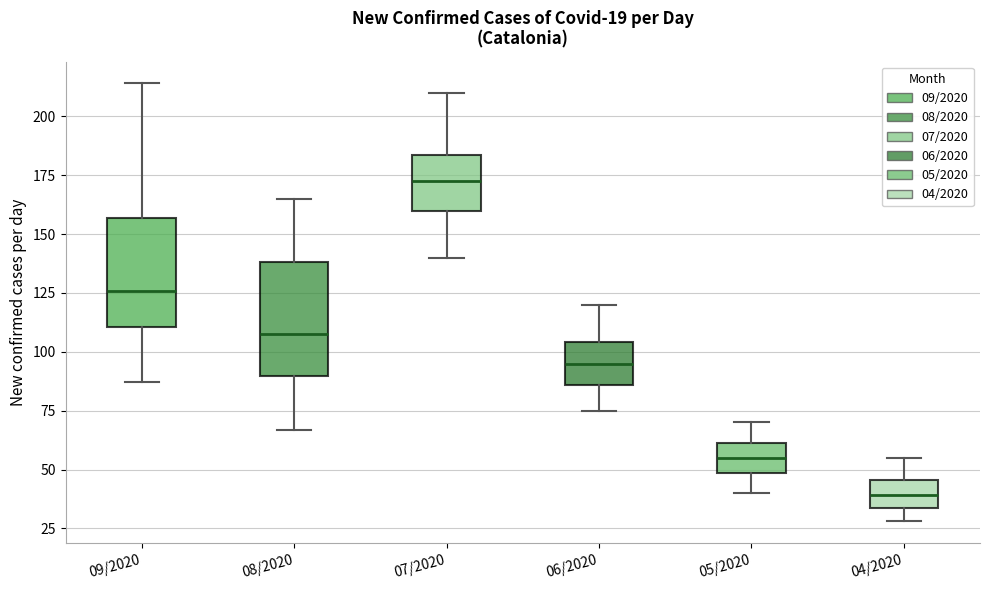

Which box's median line is the lowest?

04/2020